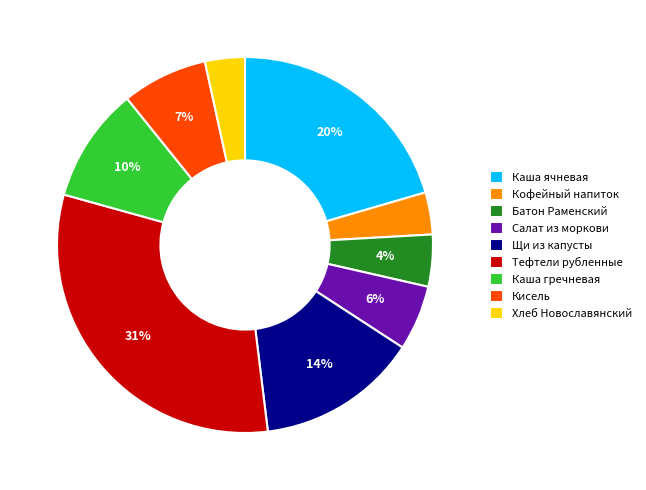

Do Батон Раменский and Хлеб Новославянский together represent more than half of the pie?

No